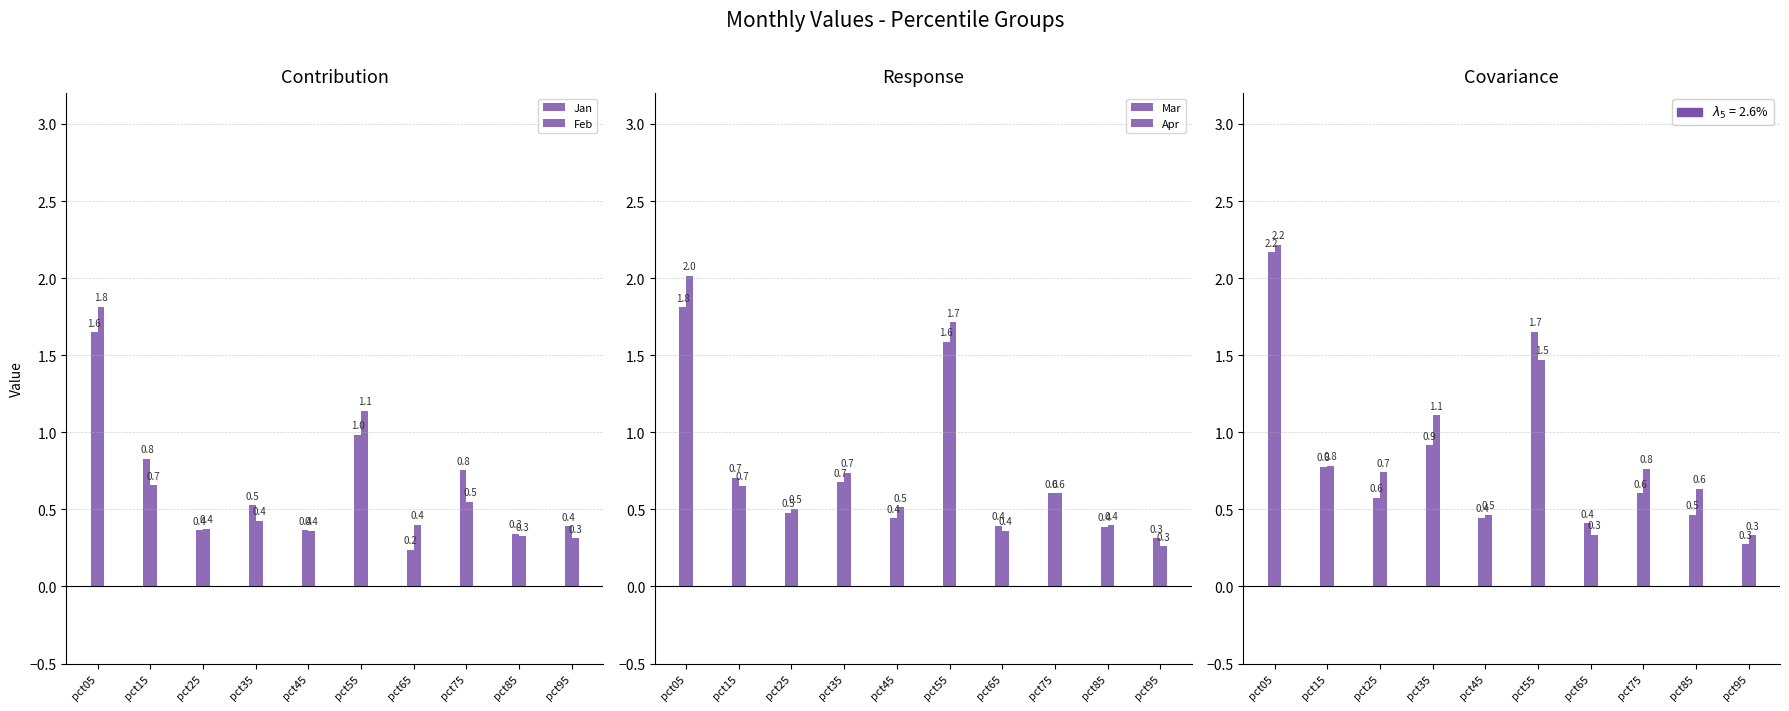

What are all the series names shown in the legend?

Jan, Feb, Mar, Apr, May, Jun